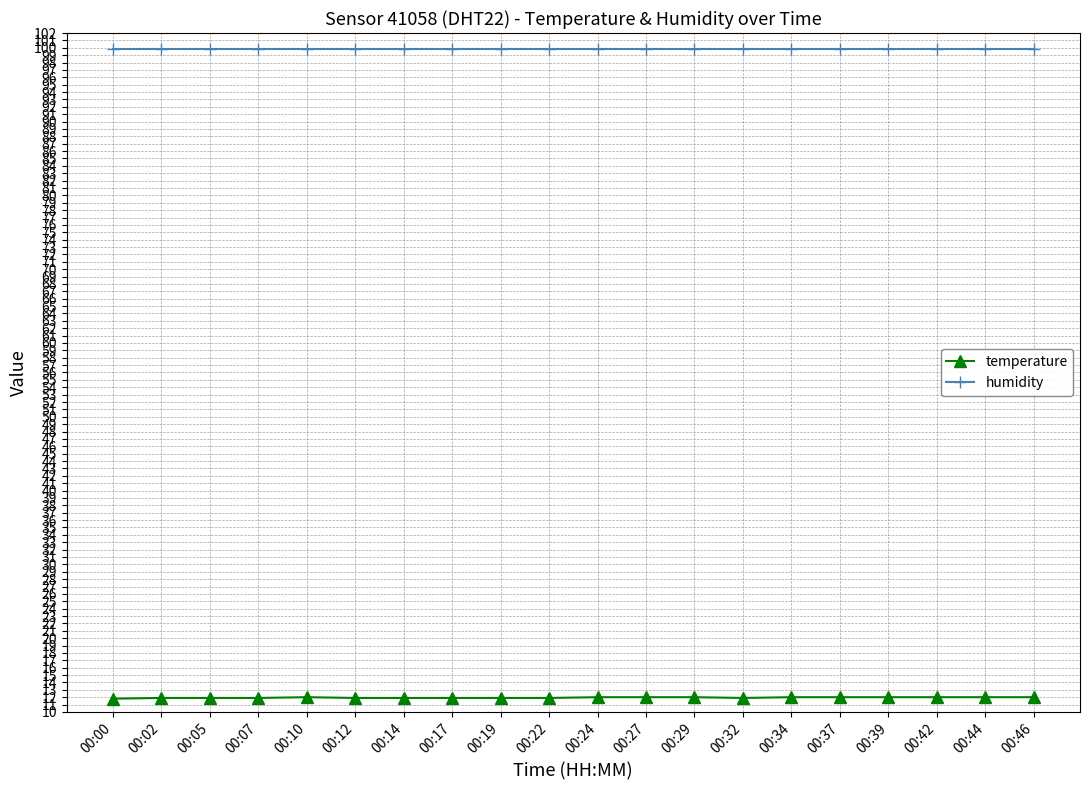

Rank the series by their maximum value, from lowest to highest.

temperature, humidity